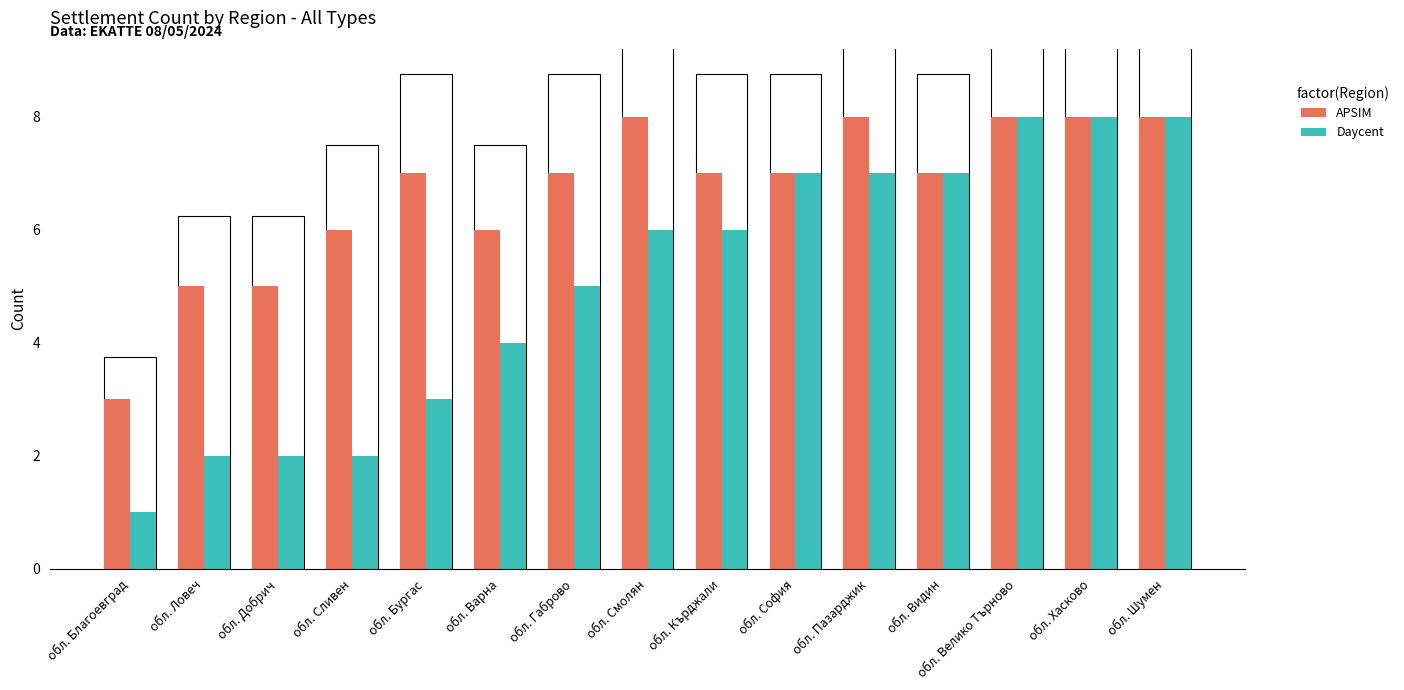

What position from the right is обл. Бургас?

11